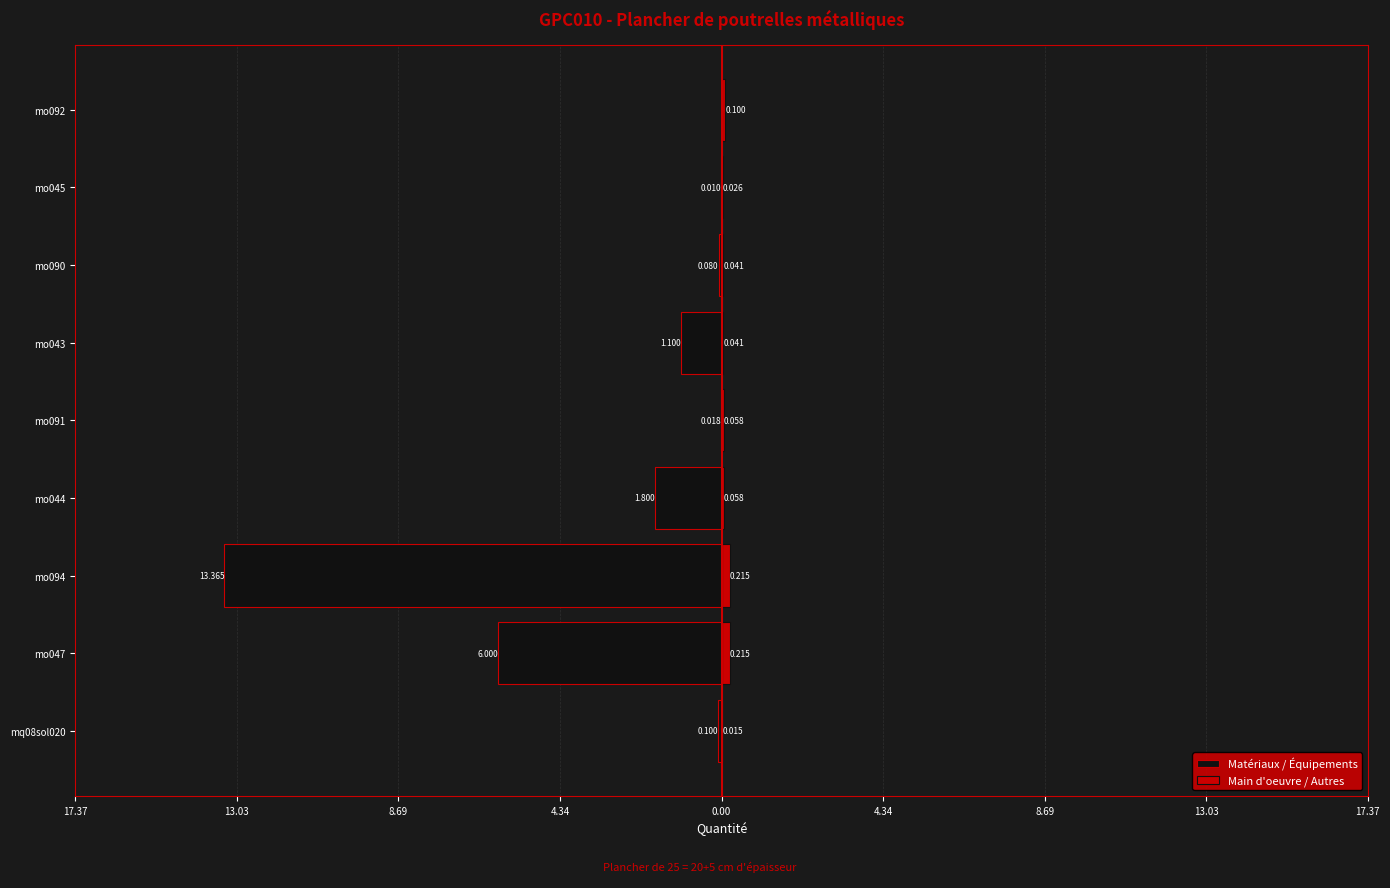

The value at mt07bce010e is 1.2. True or false?

False